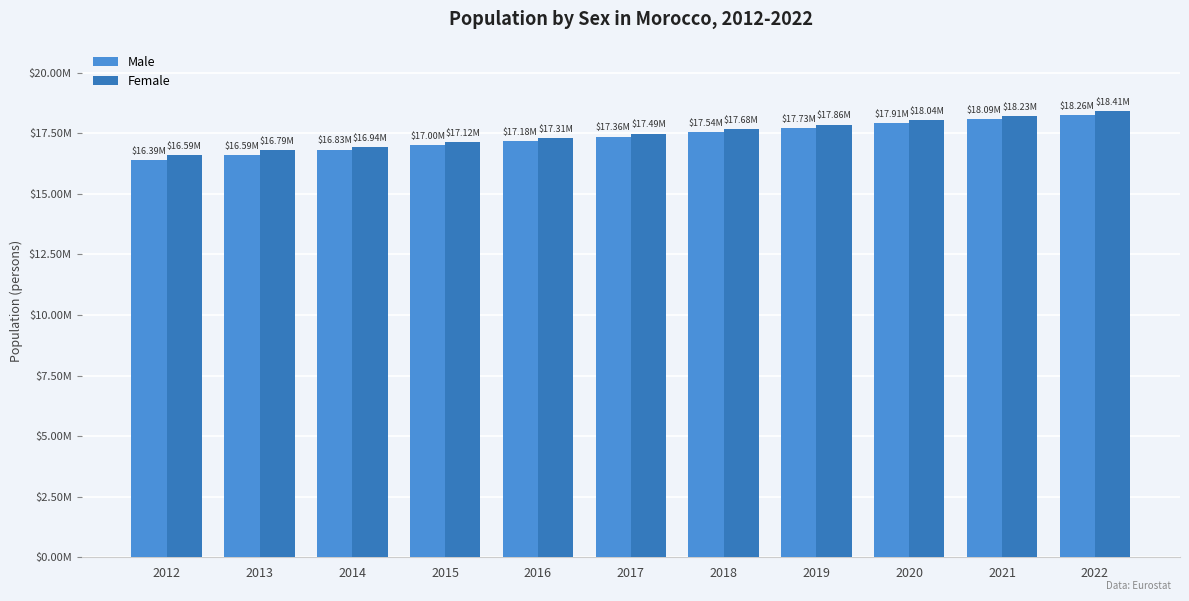

What are all the series names shown in the legend?

Male, Female